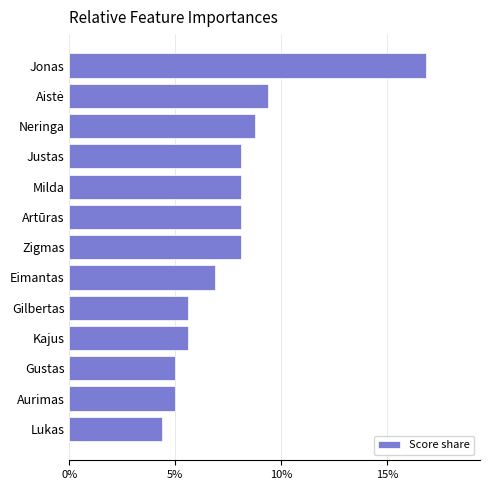

Does the chart contain any negative values?

No